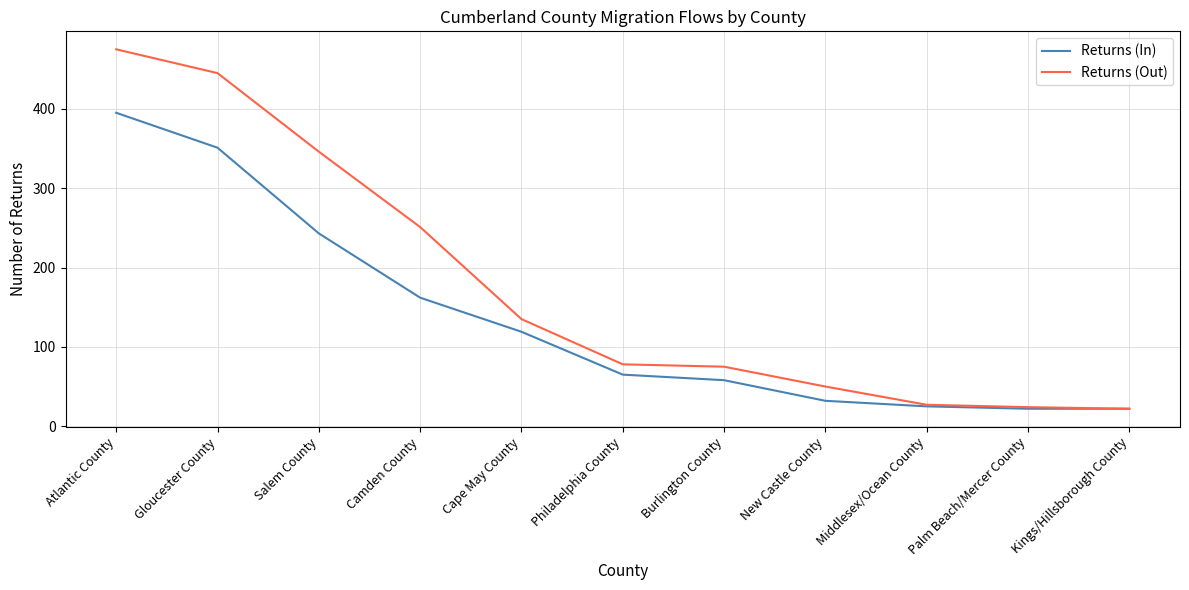

What is the sum of all Returns (Out) values?

1928